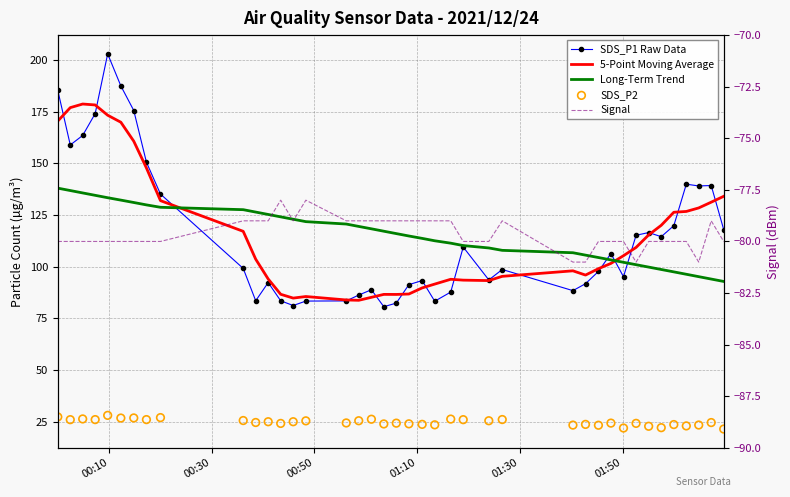

Is the value of Signal at 17 greater than the value of 5-Point Moving Average at 27?

No